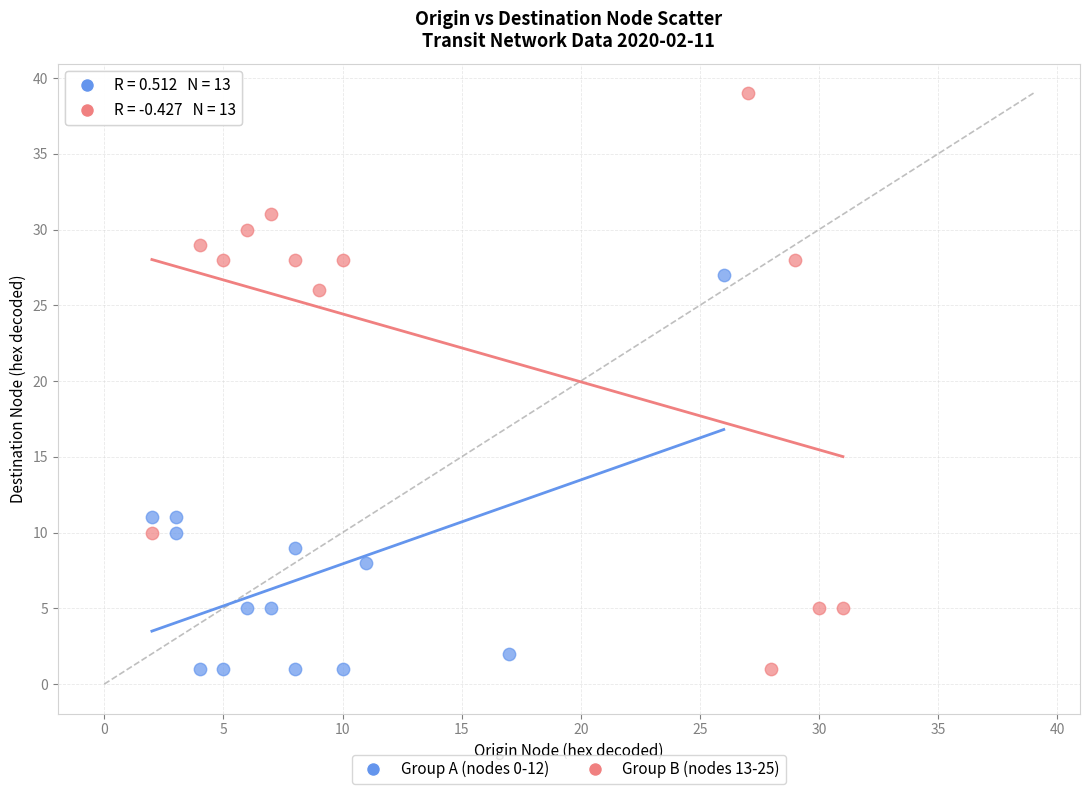

Which series contains the highest Y value?

Group B (nodes 13-25)